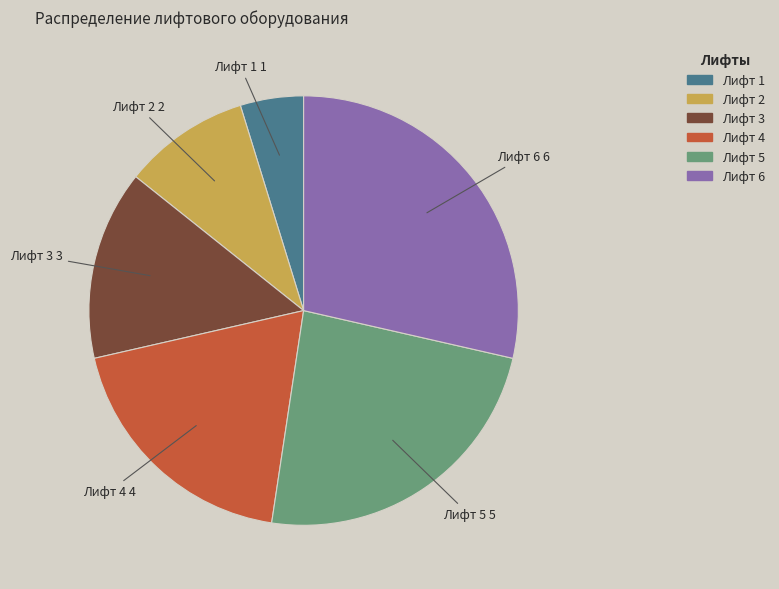

Do Лифт 2 and Лифт 1 together represent more than half of the pie?

No